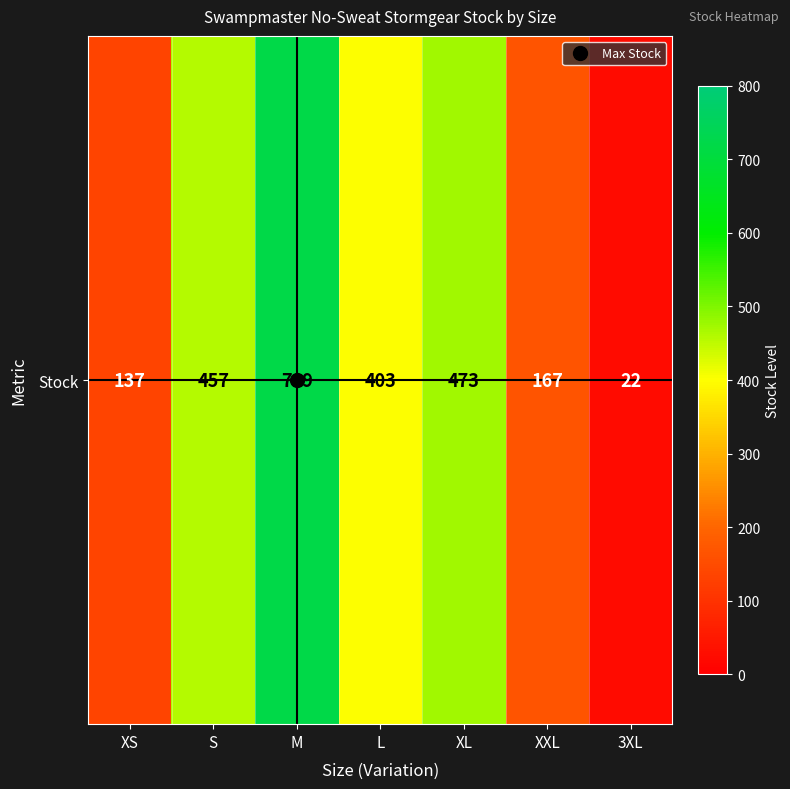

What is the average value?

340